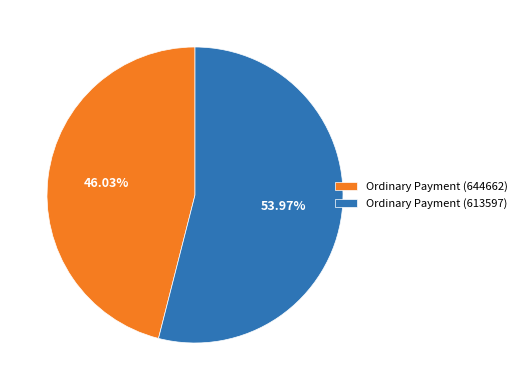

Which slice is the largest?

Ordinary Payment (613597)